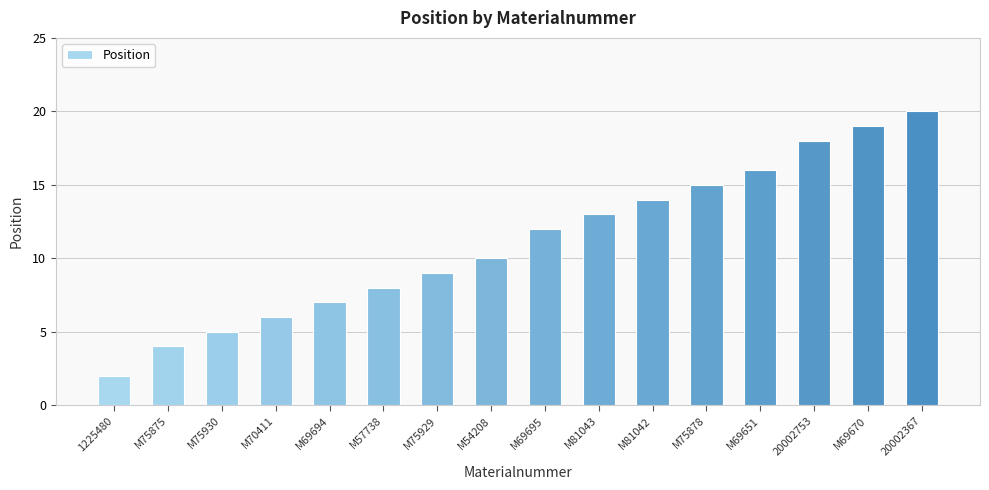

Which label corresponds to the smallest value in the chart?

1225480